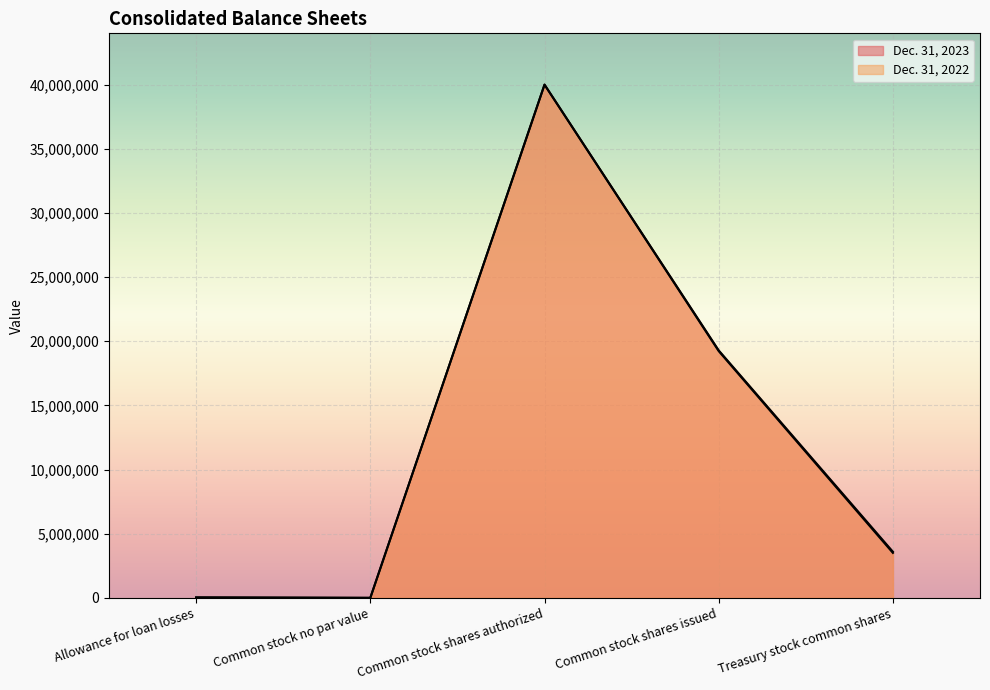

How many categories are shown in the chart?

5